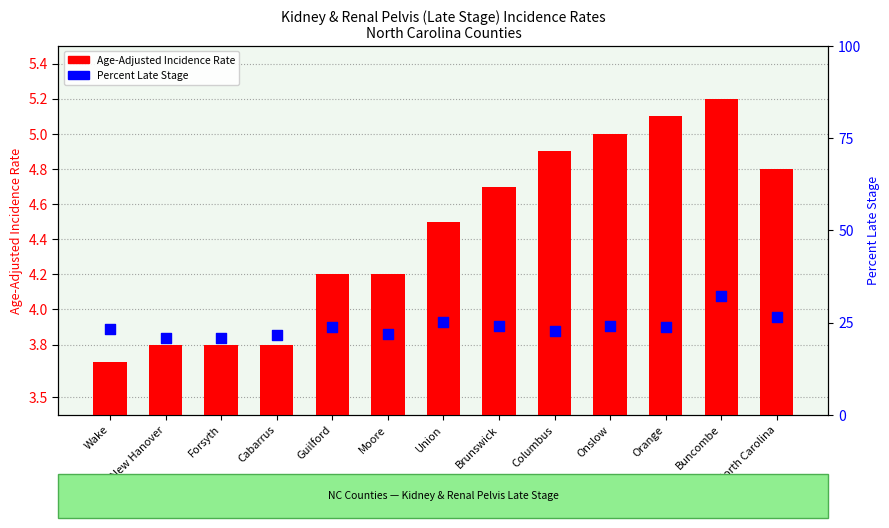

Which series has the largest total across all categories?

Percent Late Stage